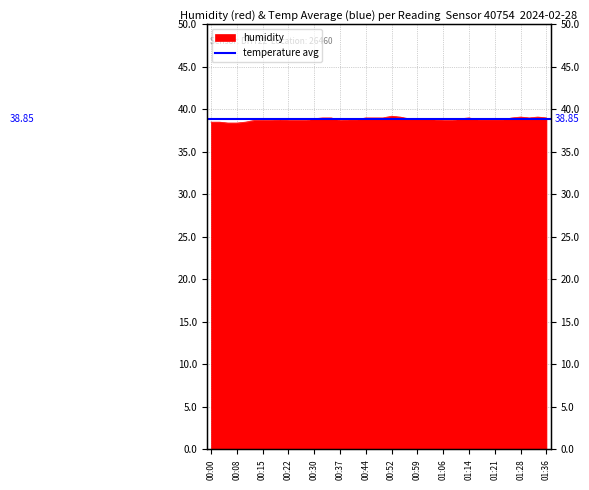

How many lines are shown in the chart?

1